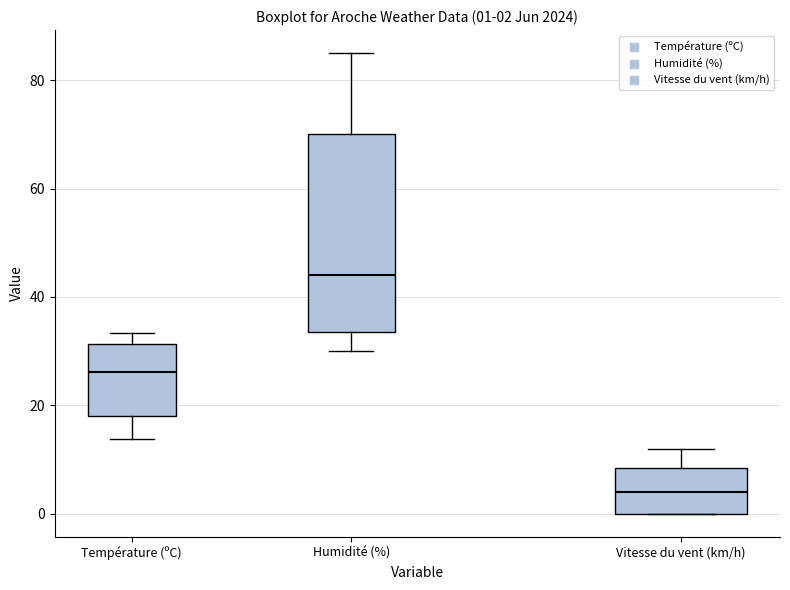

Which box is the tallest, from its lower edge to its upper edge?

Humidité (%)